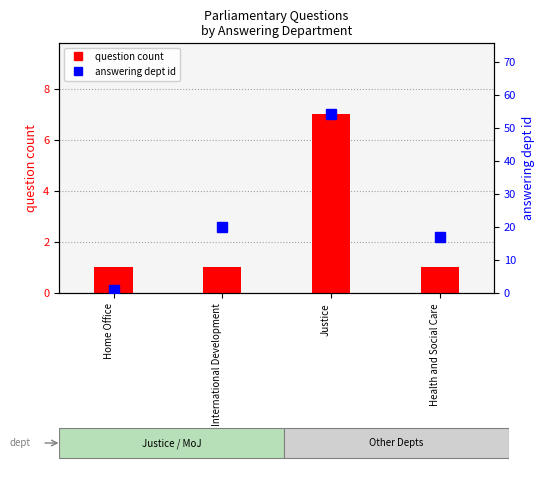

What is the average value of the answering dept id series?

23